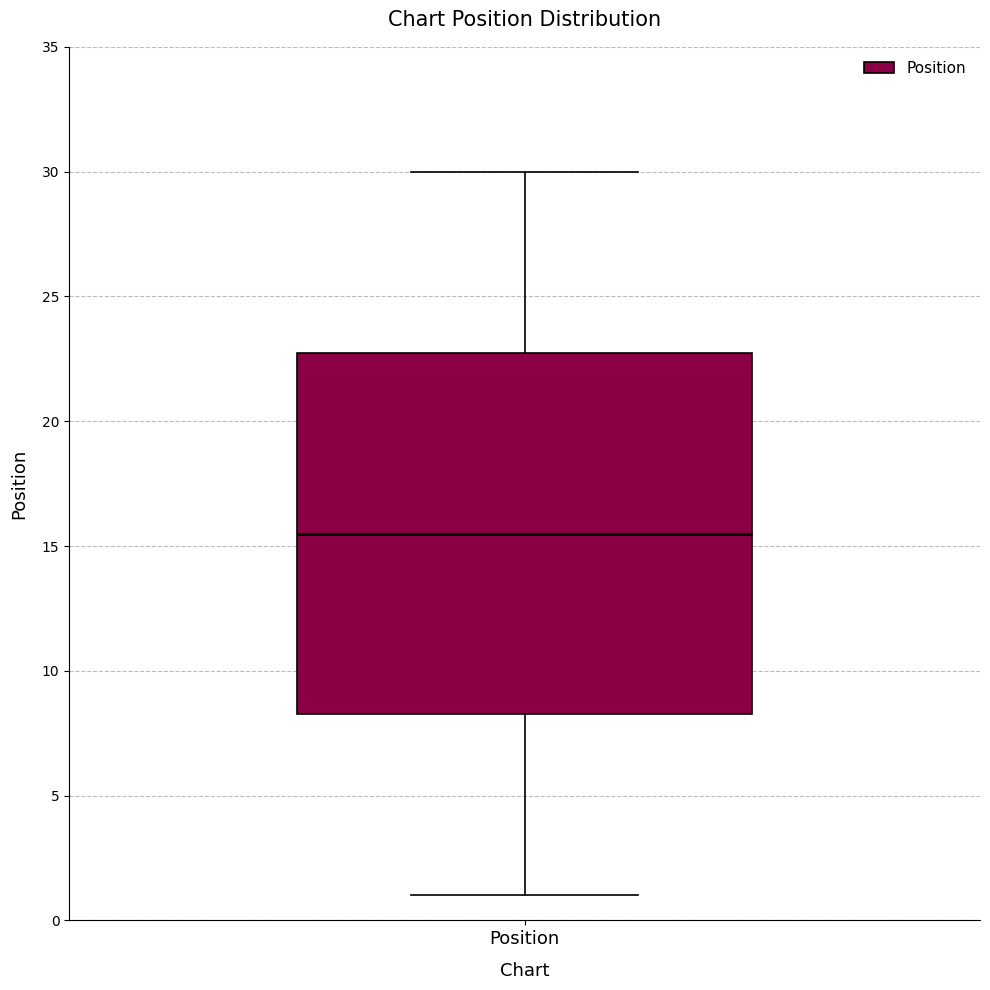

Transcribe this box plot: give where the median line is, the range the box spans, and where the two whiskers end, as read against the y-axis. The values are not printed on the chart, so give them approximately, as read against the axis.

median 15.5, box 8.5 to 23.0, whiskers 1.0 to 30.0